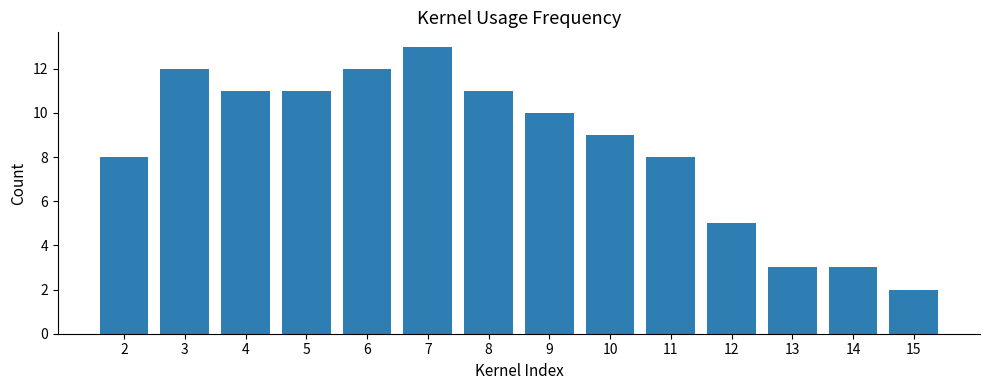

What is the value of the 3rd bar from the left?

11